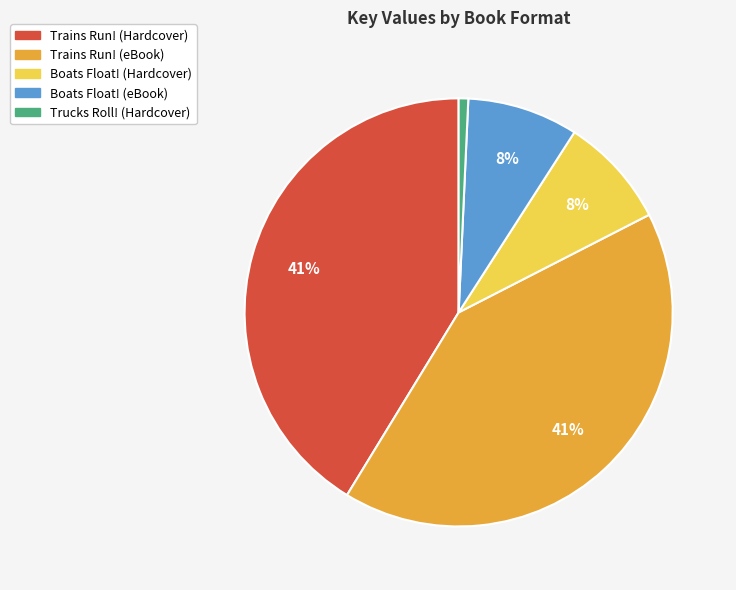

Is it true that Boats Float! (eBook) is 21% of the pie?

False